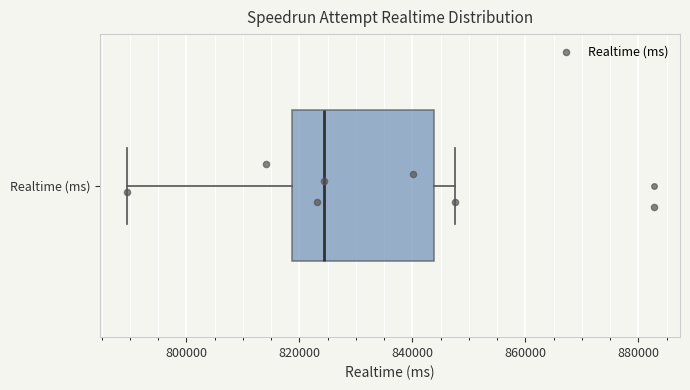

Where does the median line of the box for Realtime (ms) sit on the x-axis? The values are not printed on the chart, so give them approximately, as read against the axis.

824000